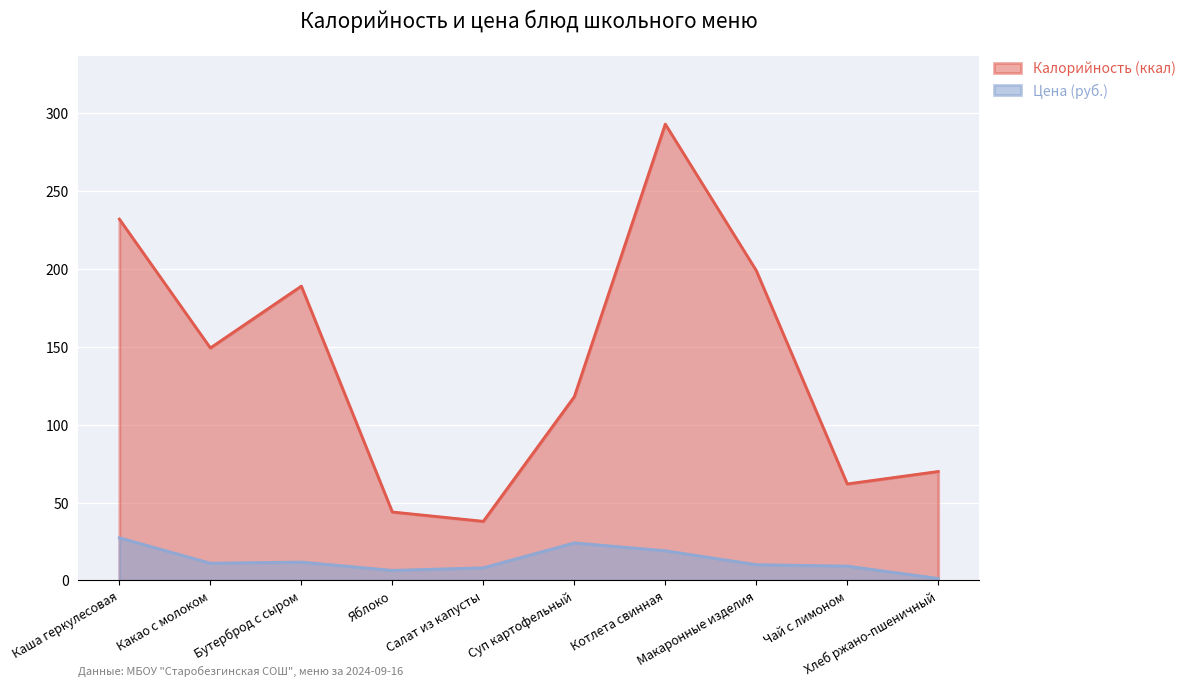

Rank the series by their average value, from lowest to highest.

Цена (руб.), Калорийность (ккал)